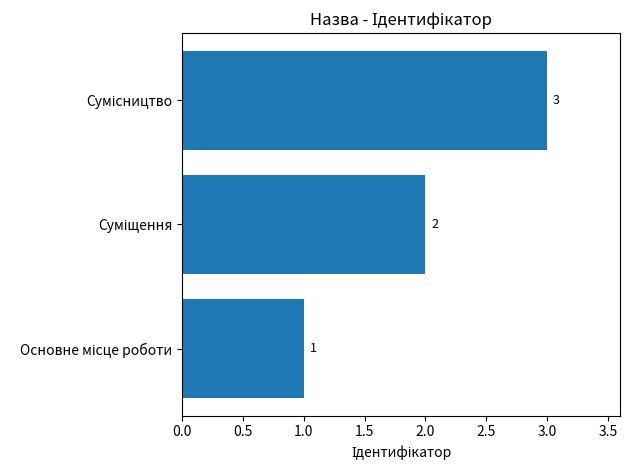

What is the greatest value displayed?

3